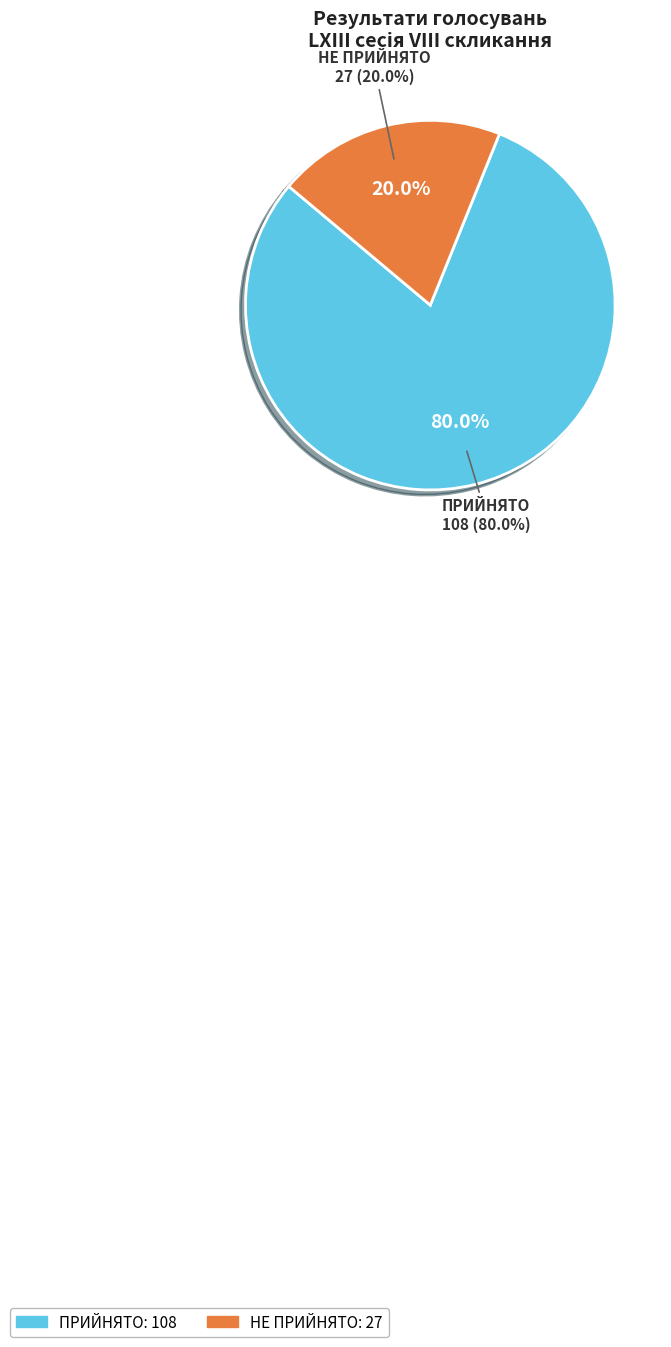

True or false: НЕ ПРИЙНЯТО accounts for 20% of the total.

True